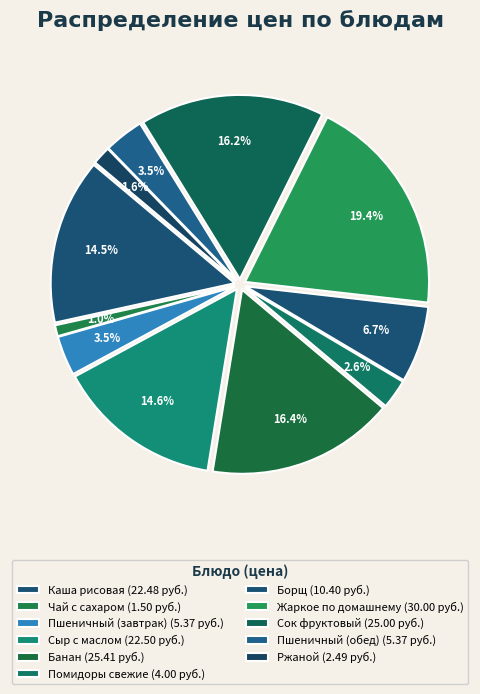

True or false: Сыр с маслом accounts for 15% of the total.

True